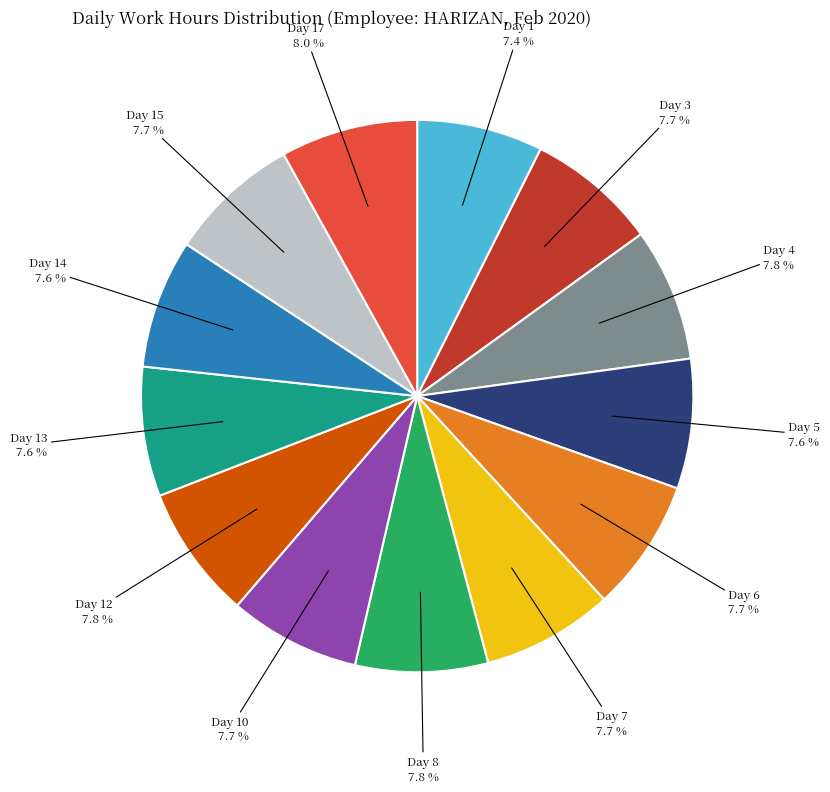

To the nearest percent, what portion does Day 13 represent?

8%